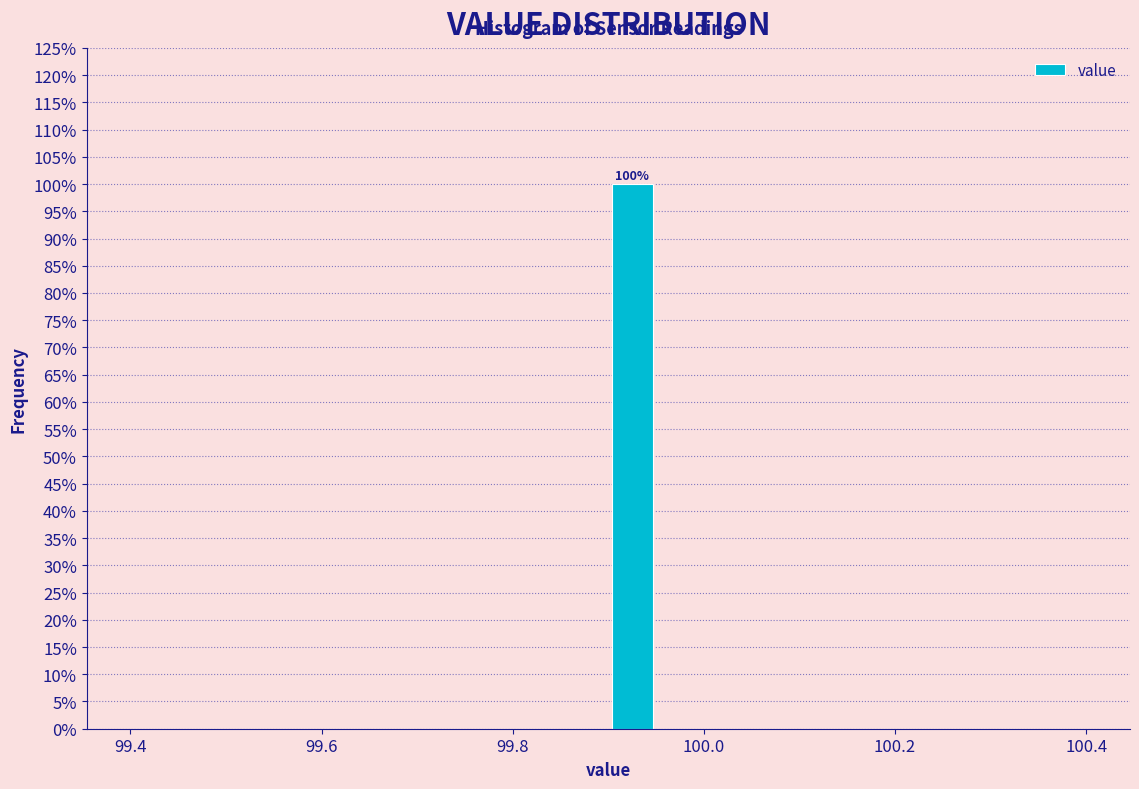

Read against the x-axis, roughly where is the centre of the tallest bar?

99.92